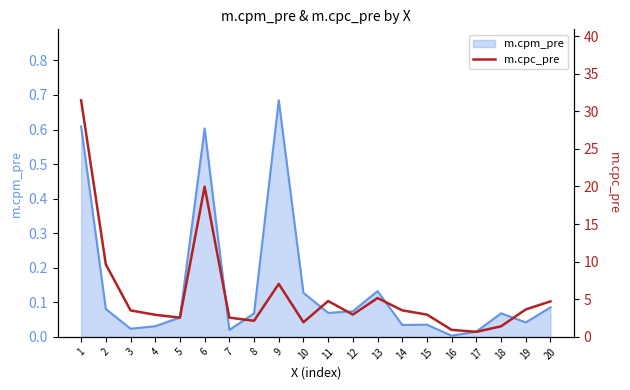

Which category has the highest value across all series?

1